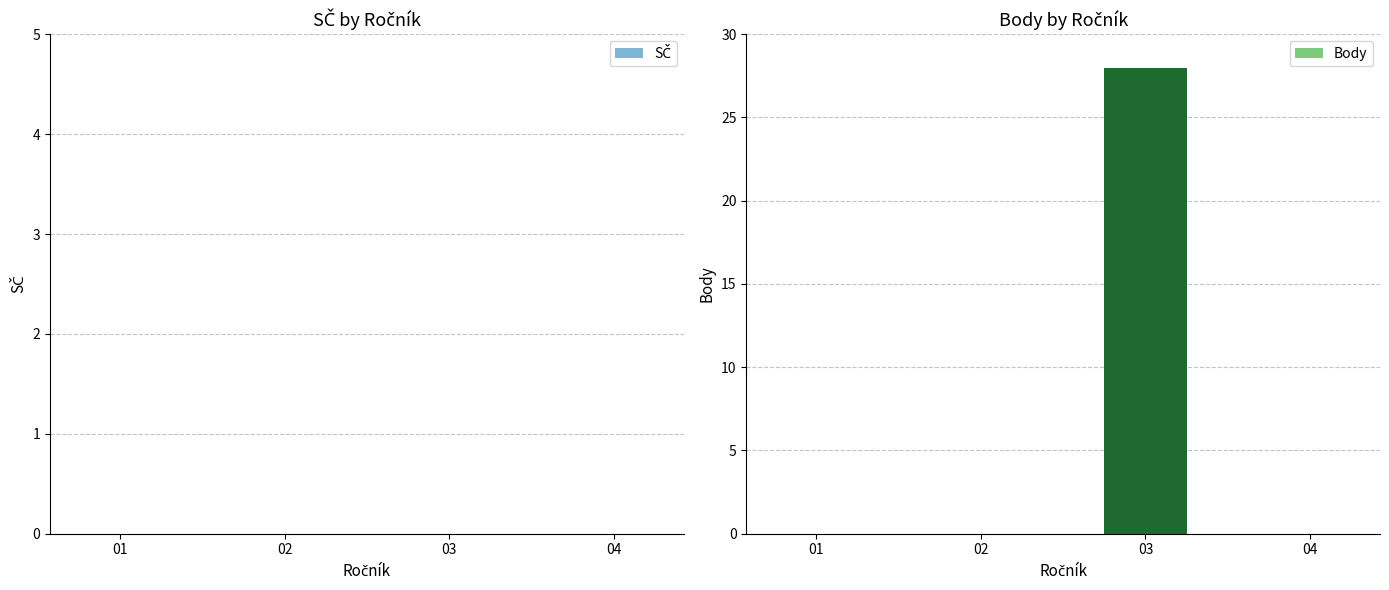

What is the sum of all values?

28